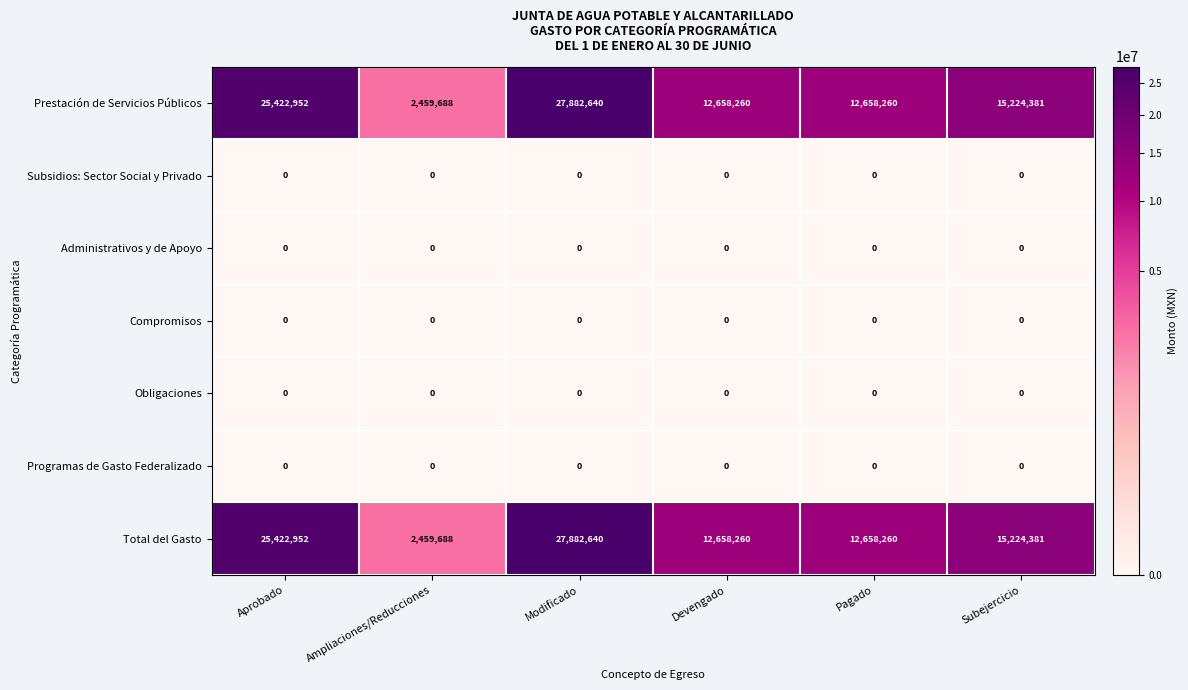

At which label does Prestación de Servicios Públicos reach its minimum?

Ampliaciones/Reducciones